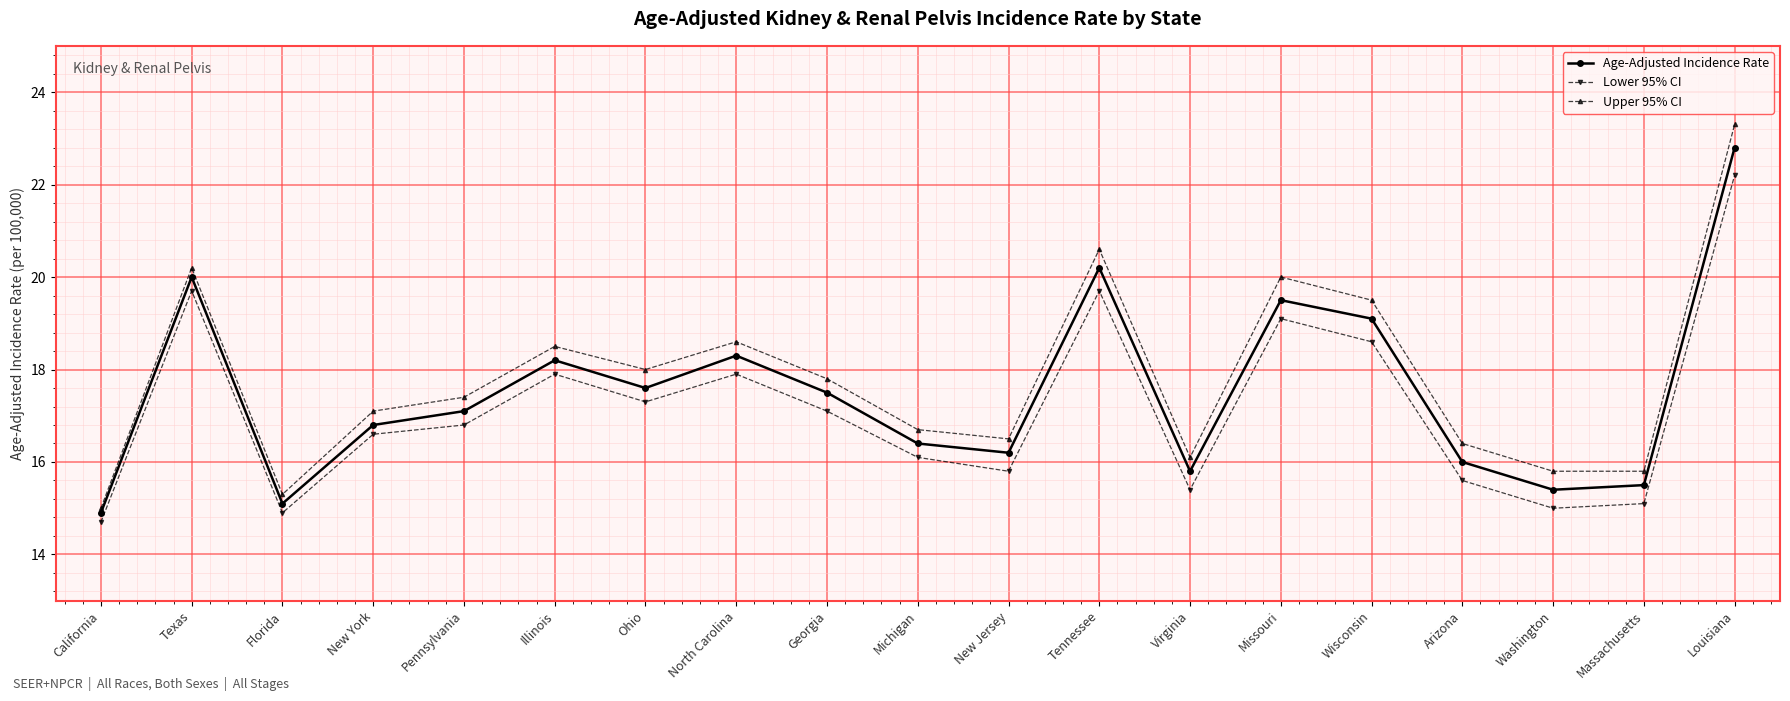

Read the Age-Adjusted Incidence Rate value at Missouri.

19.5